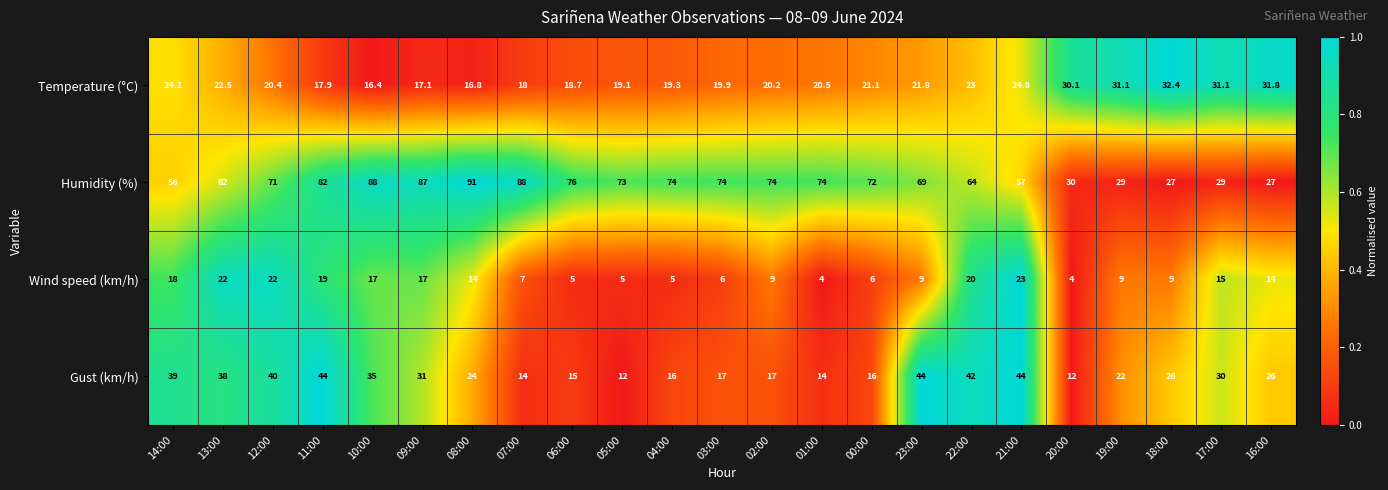

Rank the series by their maximum value, from highest to lowest.

Humidity (%), Gust (km/h), Temperature (°C), Wind speed (km/h)